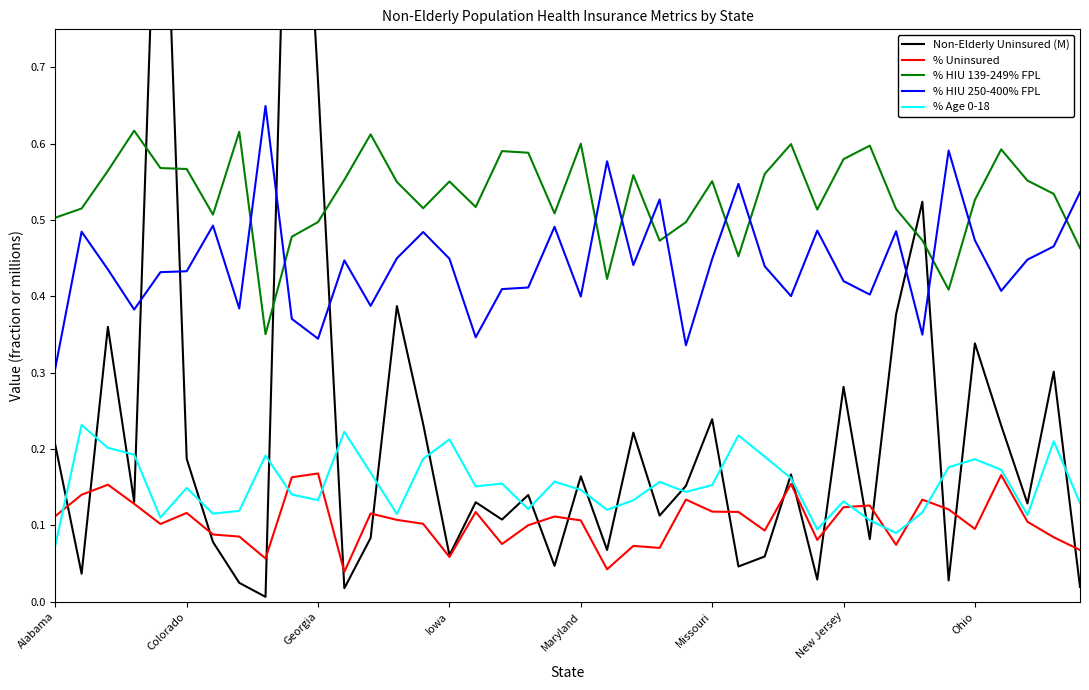

What is the difference between the highest and lowest values at 34?

0.6